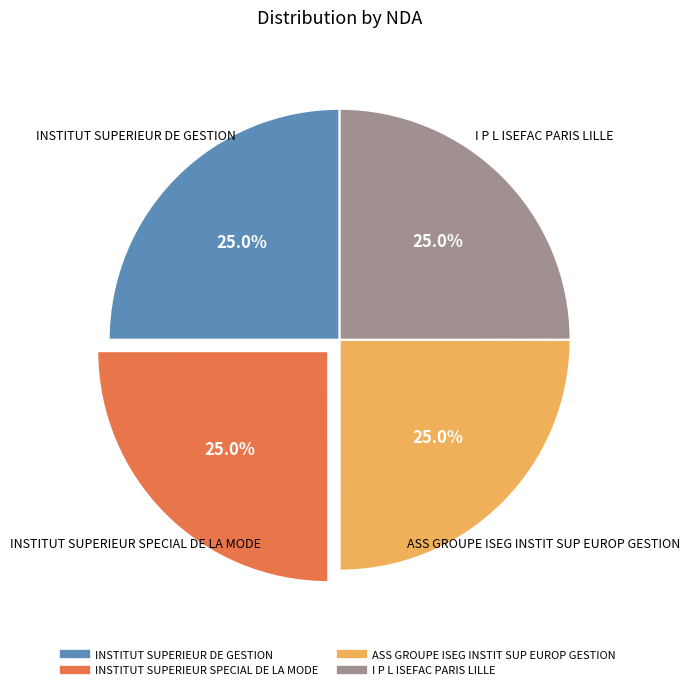

What is the total percentage of INSTITUT SUPERIEUR SPECIAL DE LA MODE and INSTITUT SUPERIEUR DE GESTION?

50.0%